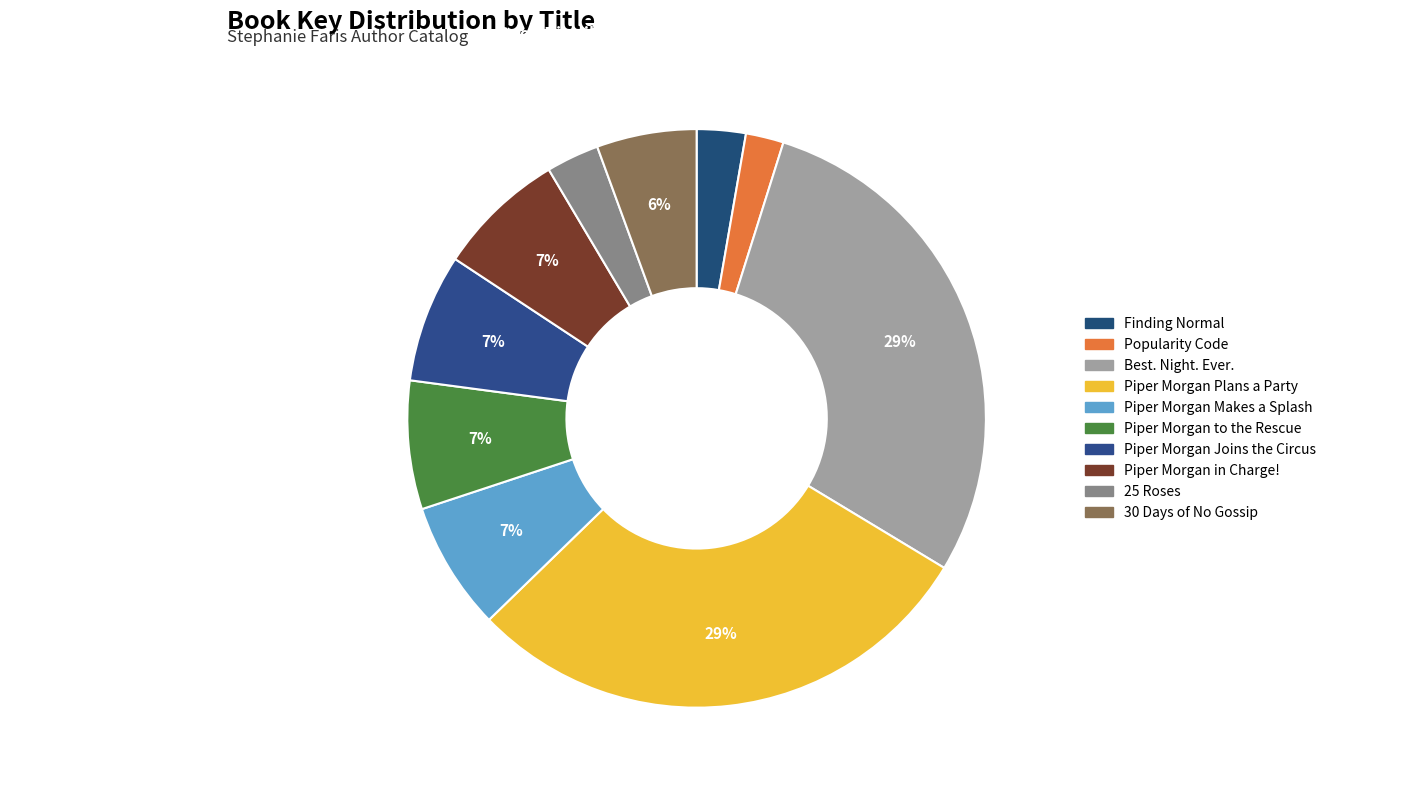

How many segments does this pie chart have?

10